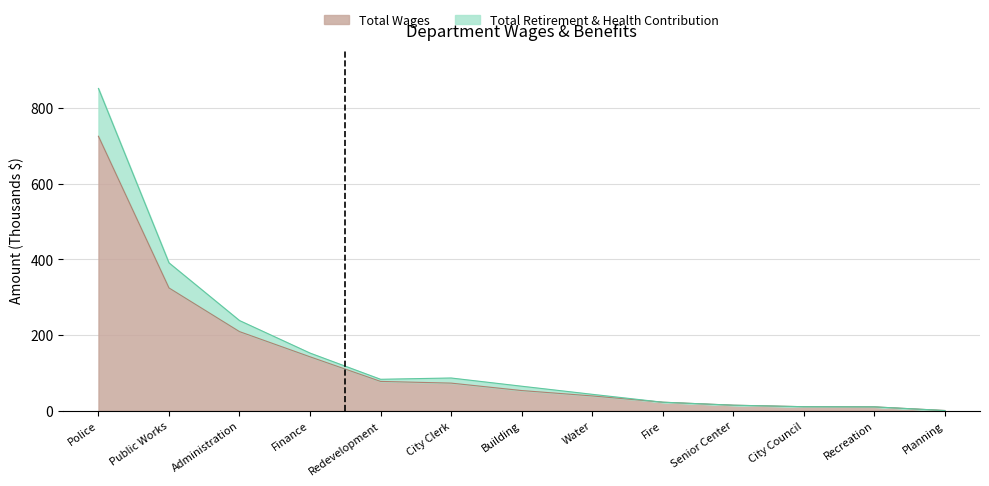

Reading left to right, what are all the values shown in this chart?

Total Wages: Police=725.1	Public Works=324.2	Administration=208.7	Finance=142.2	Redevelopment=77.2	City Clerk=72.7	Building=53.1	Water=38.8	Fire=22.3	Senior Center=14.4	City Council=10.4	Recreation=9.9	Planning=0.3
Total Retirement & Health Contribution: Police=851.4	Public Works=390.5	Administration=238.0	Finance=152.1	Redevelopment=82.8	City Clerk=86.2	Building=64.5	Water=43.1	Fire=22.3	Senior Center=14.4	City Council=10.4	Recreation=9.9	Planning=0.3